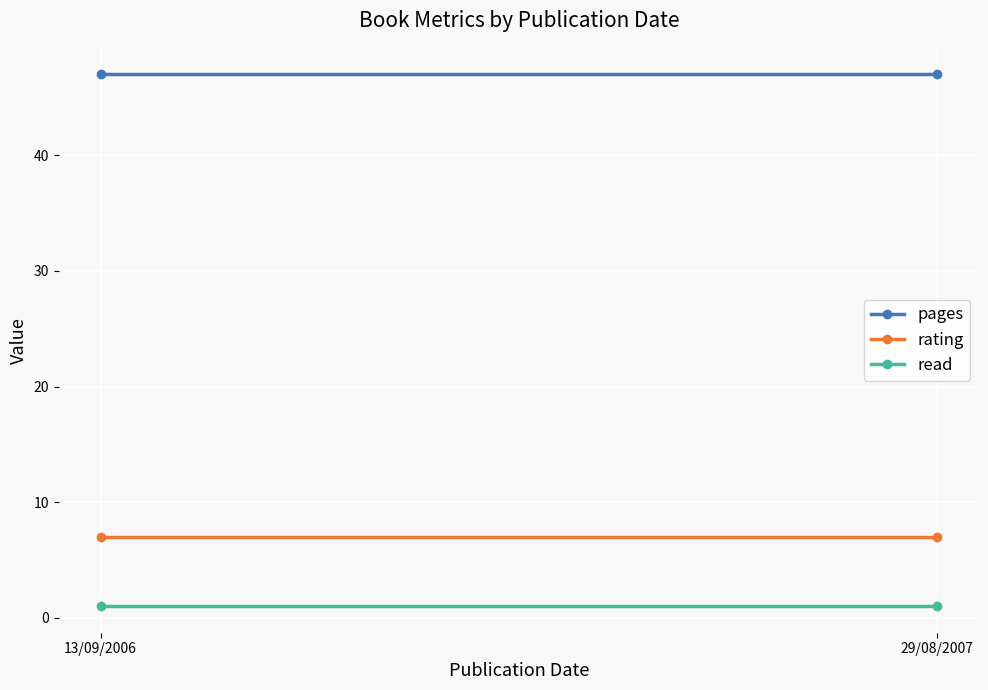

The value of read at 29/08/2007 is 1. True or false?

True